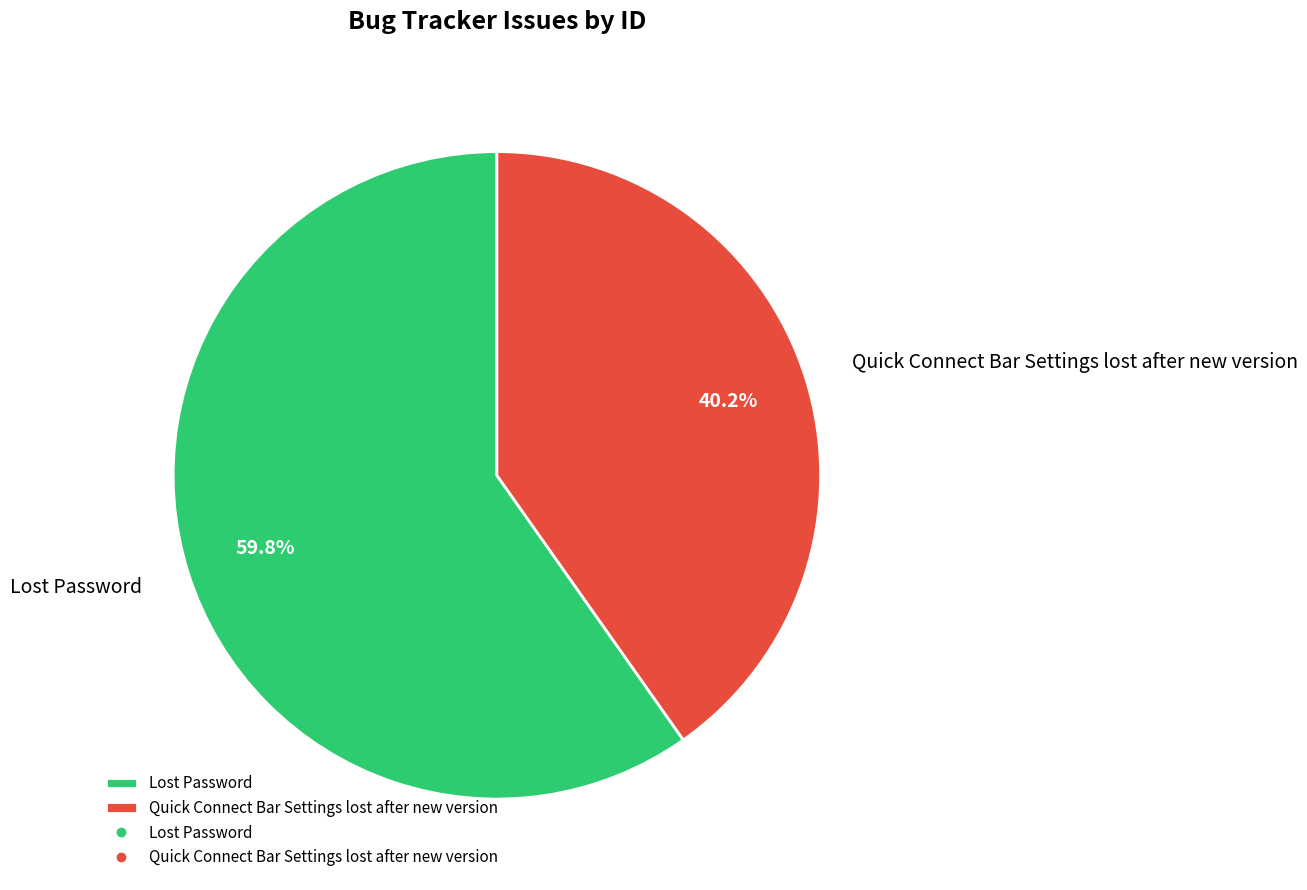

To the nearest percent, what portion does Quick Connect Bar Settings lost after new version represent?

40%